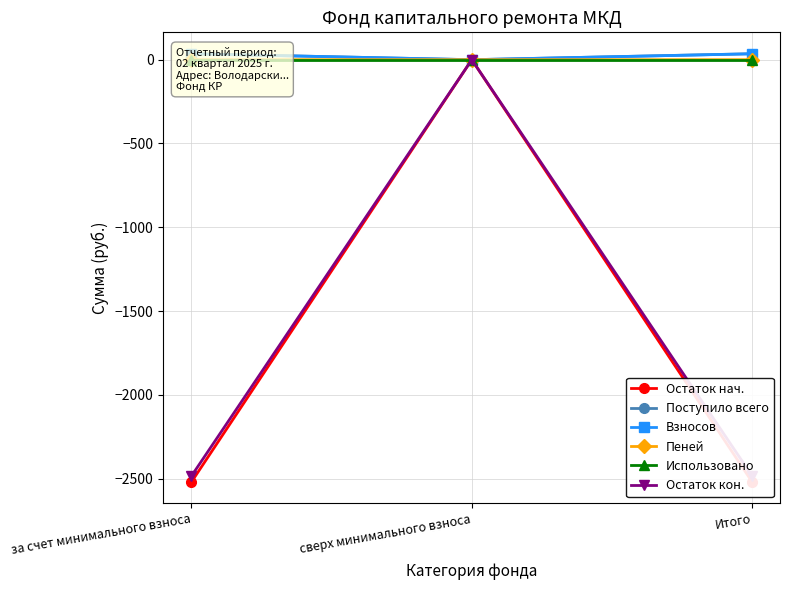

True or false: Остаток нач. has a value of 0.0 at сверх минимального взноса.

True